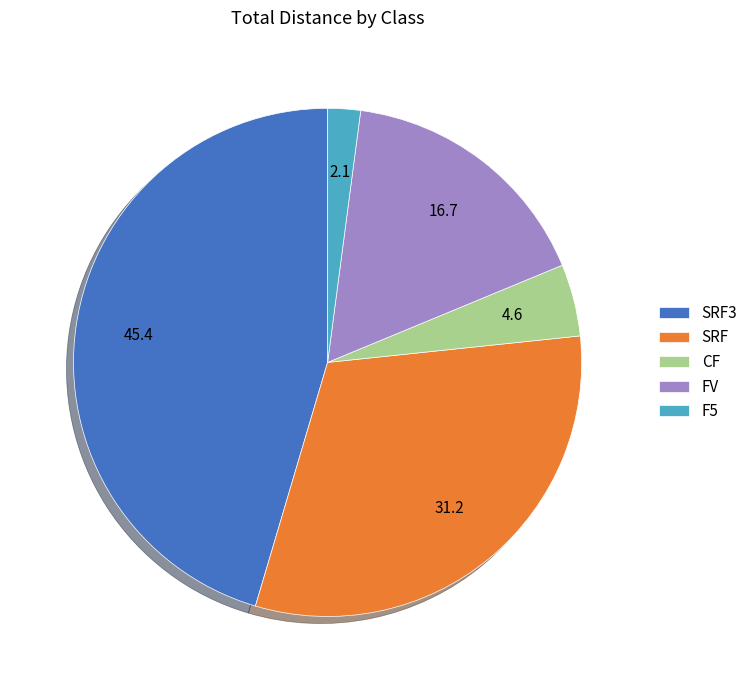

Does SRF represent more than half of the total?

No